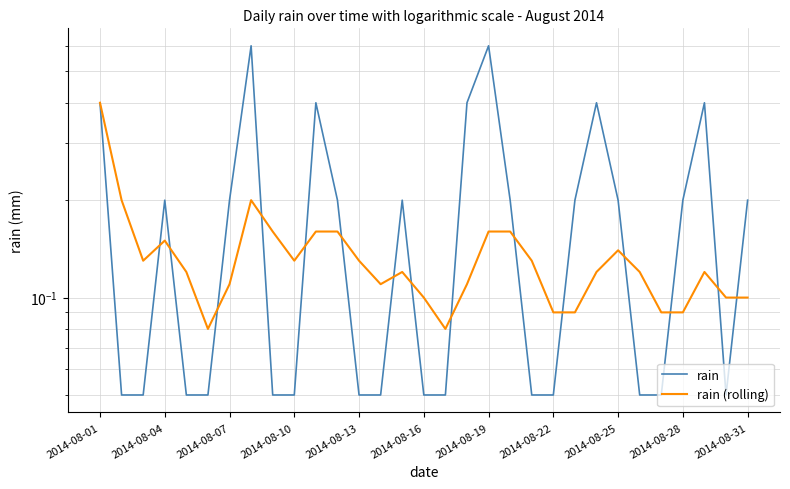

What is the sum of all rain (rolling) values?

4.2